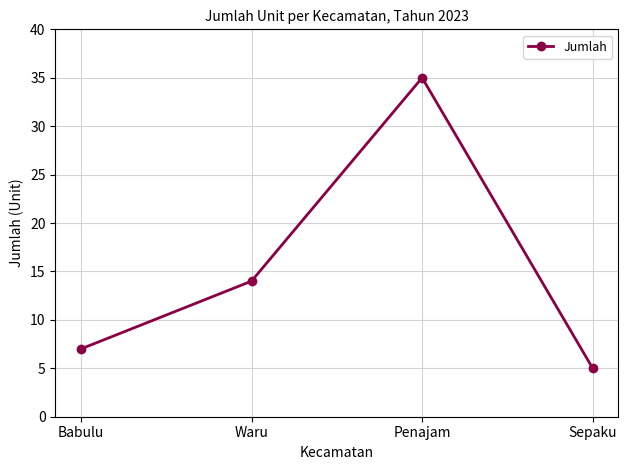

At which label is the value closest to 20?

Waru